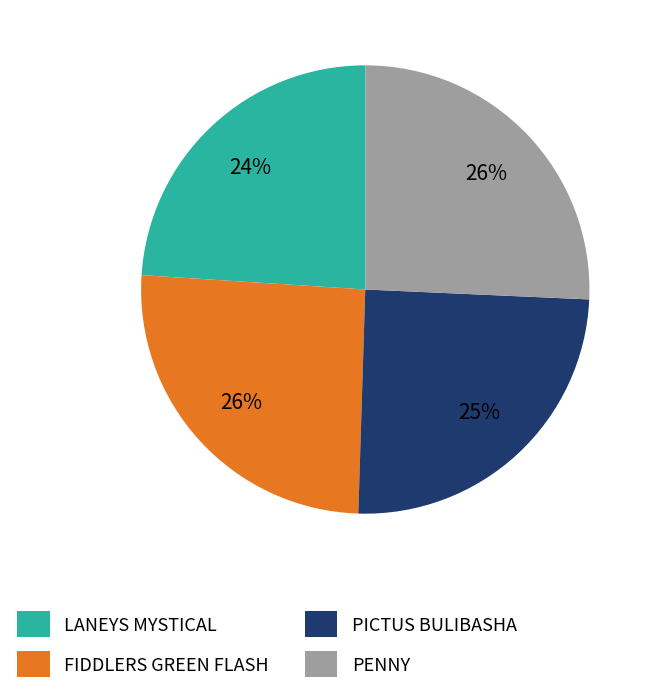

Does PICTUS BULIBASHA represent more than half of the total?

No